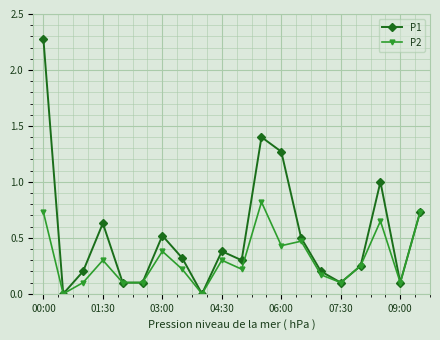

Rank the series by their average value, from highest to lowest.

P1, P2